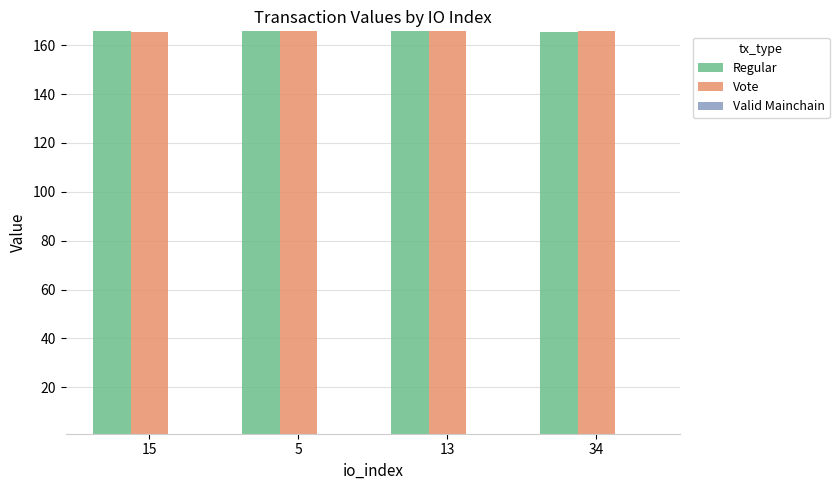

What is the maximum value shown in the chart?

165.7